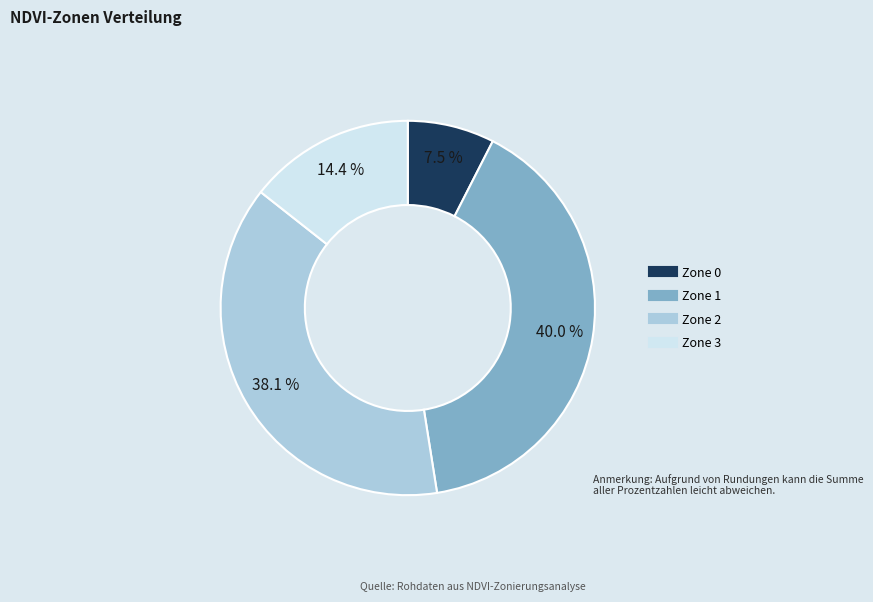

To the nearest percent, what is the difference between the largest and smallest slice percentages?

32%